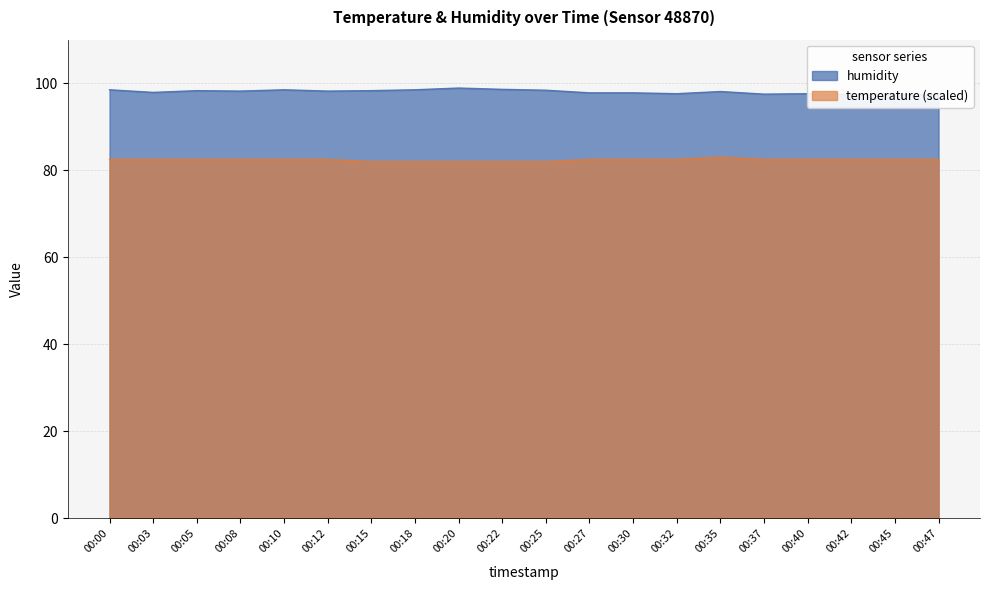

Read the humidity value at 00:00.

98.5